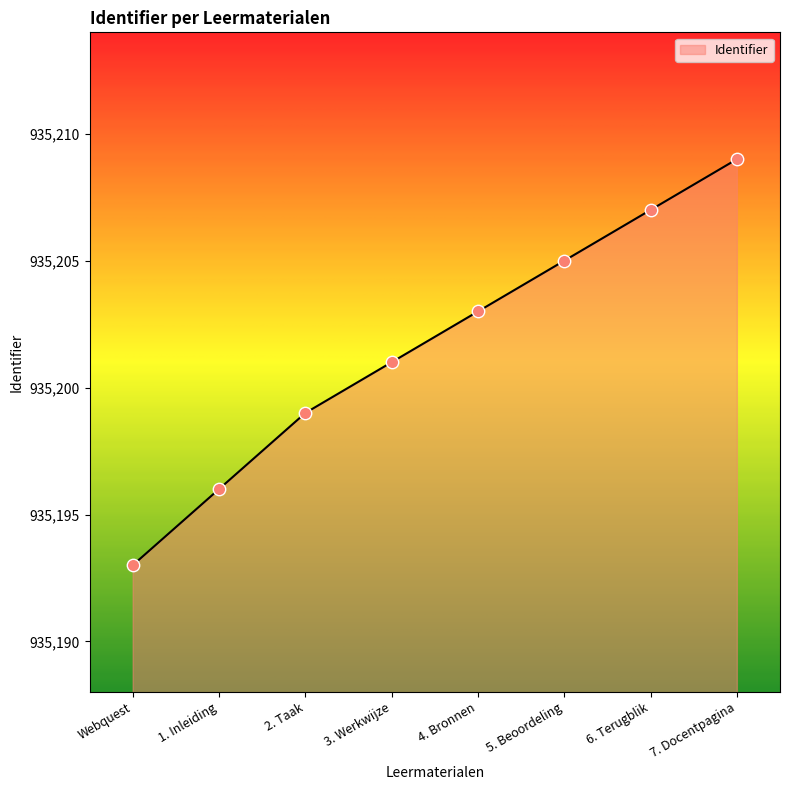

Which has a higher value, 1. Inleiding or 5. Beoordeling?

5. Beoordeling